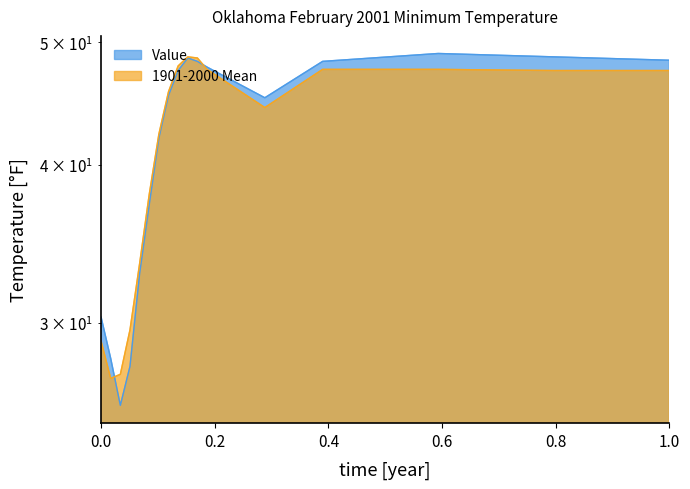

What is the minimum value for 1901-2000 Mean?

27.1